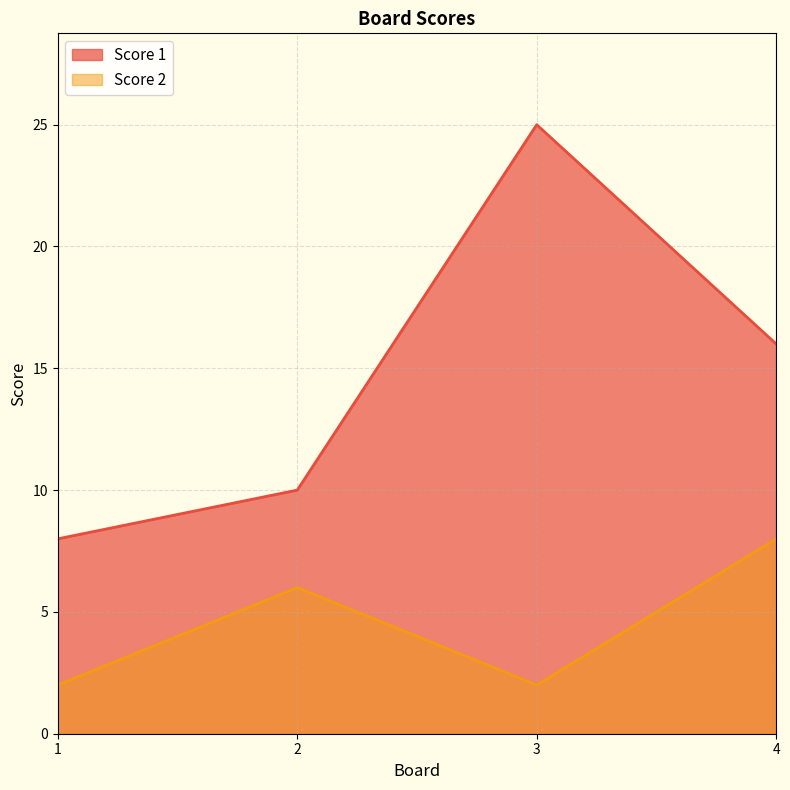

Is the value of Score 2 at 4 greater than the value of Score 1 at 3?

No